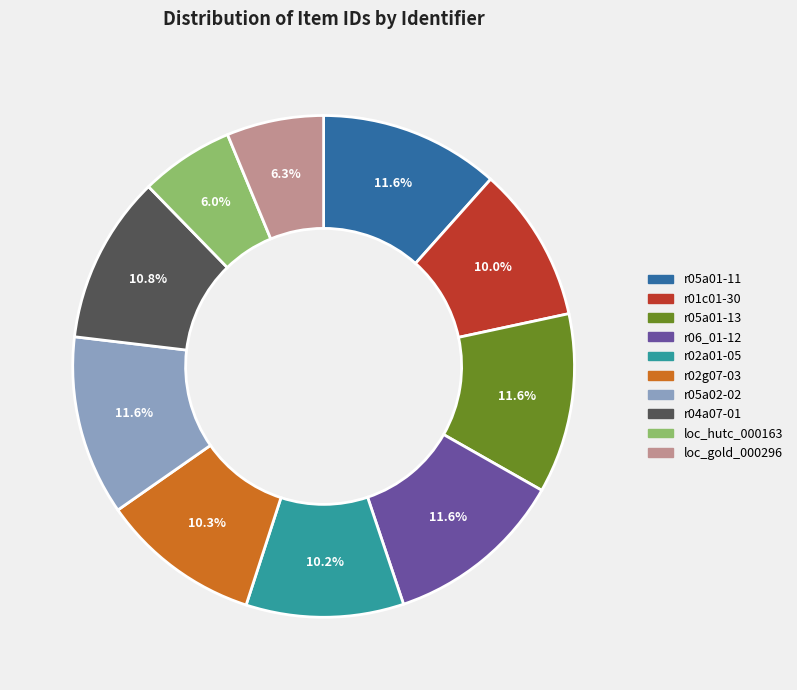

Count the number of slices in the pie.

10